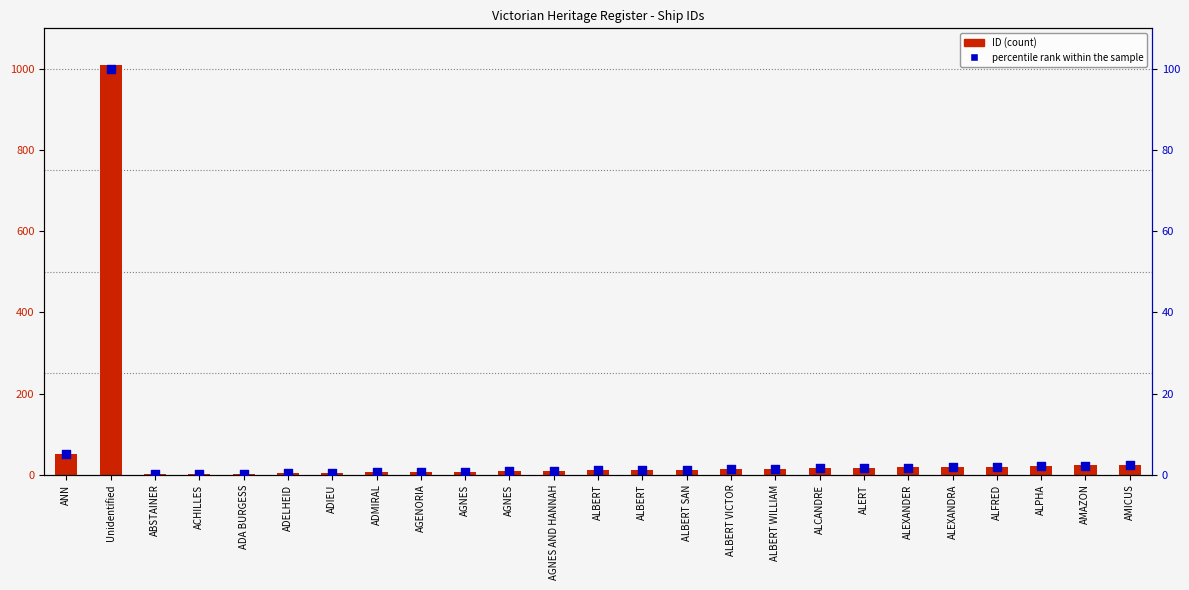

What is the total value across all series at AMICUS?

26.4